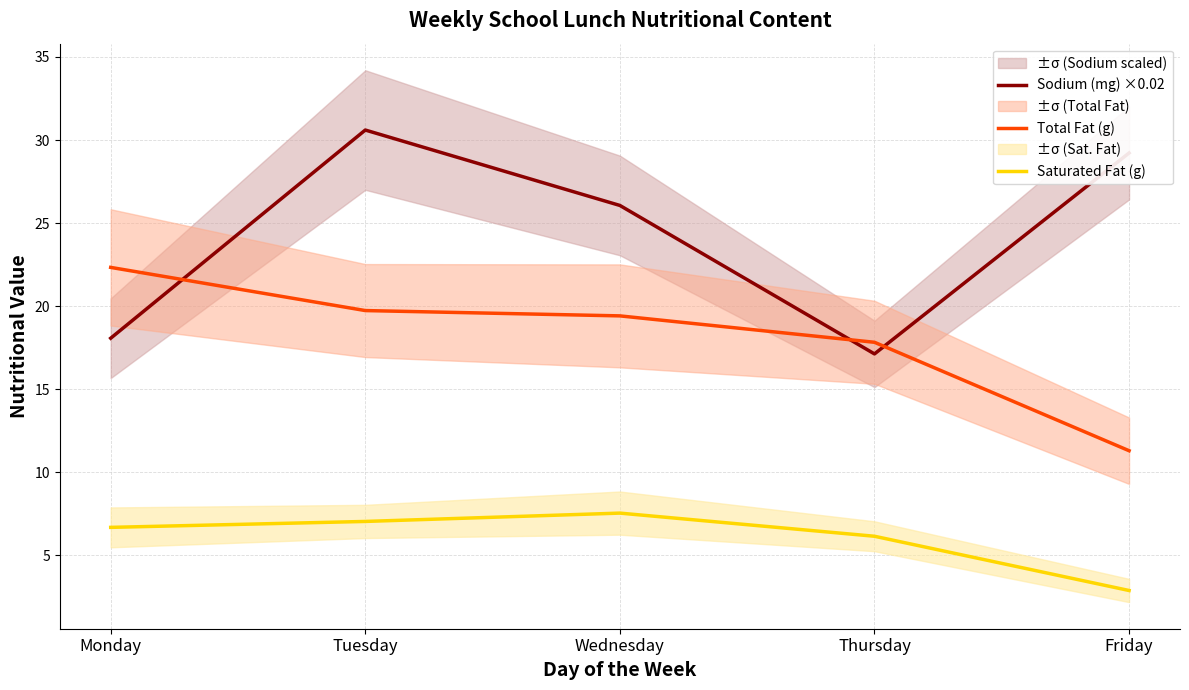

Is it true that Sodium (mg) ×0.02 equals 18.1 at Monday?

True